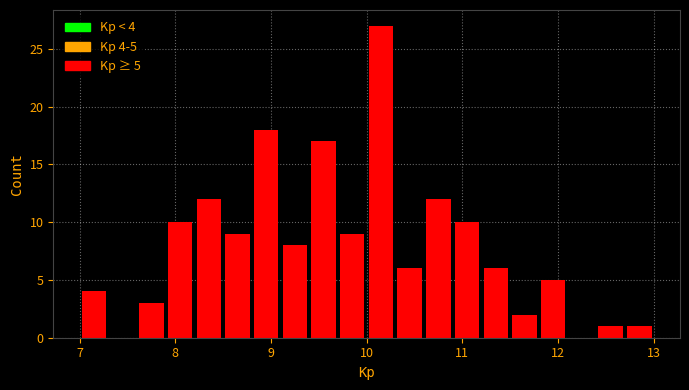

Read against the x-axis, roughly where is the centre of the tallest bar?

10.2